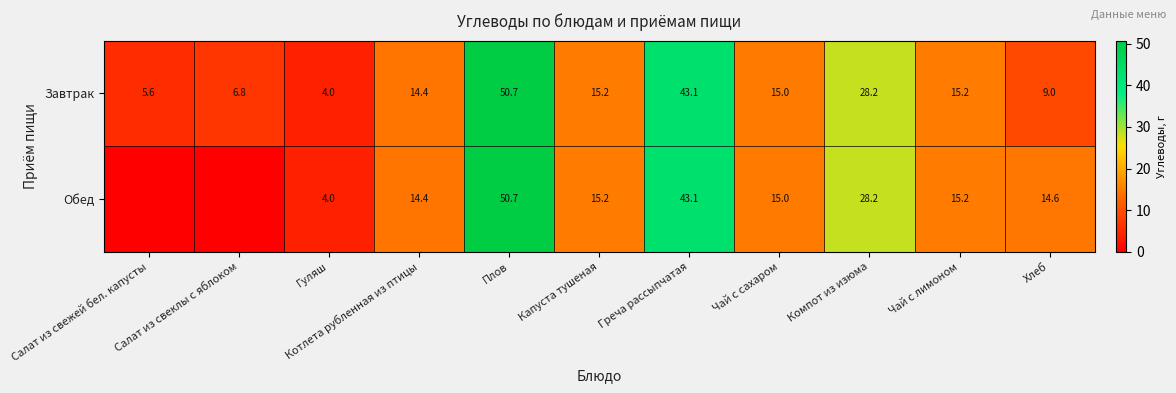

Which label corresponds to the smallest value in the chart?

Салат из свежей бел. капусты